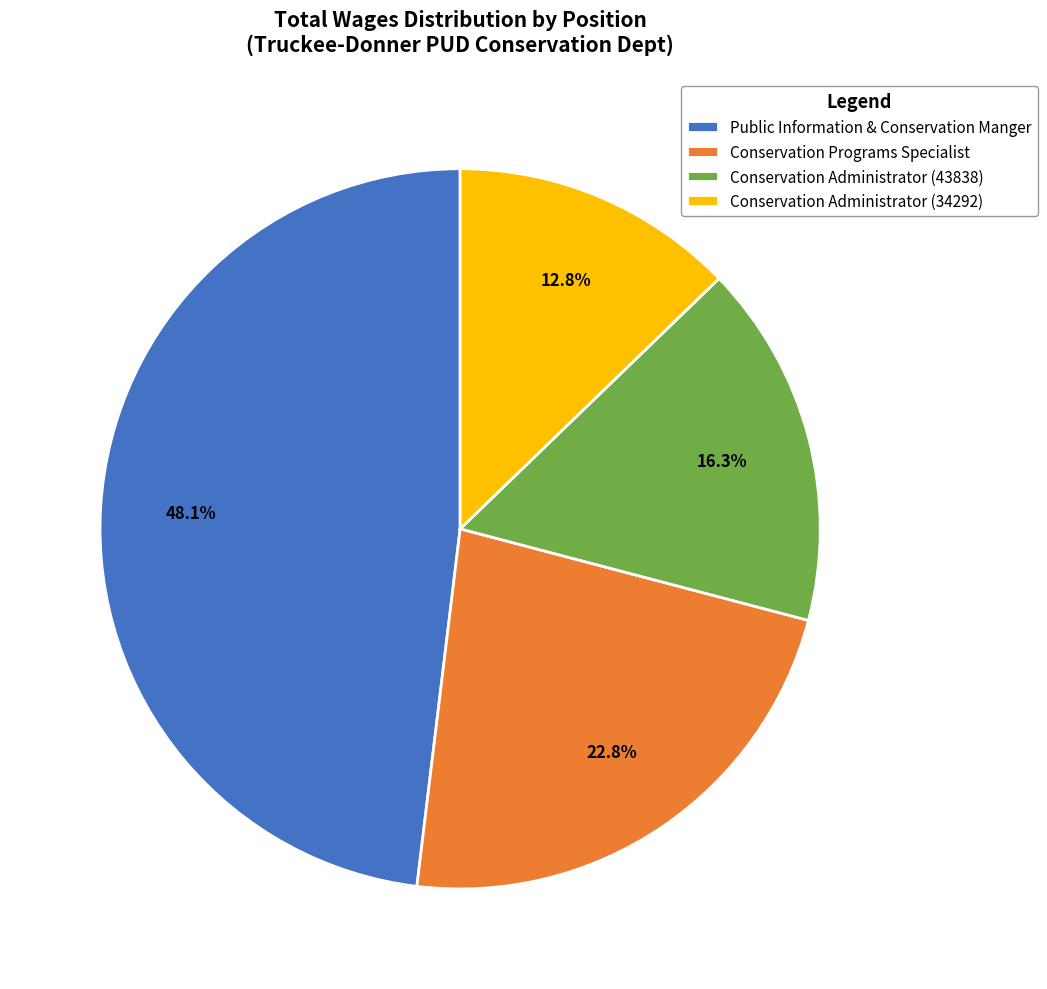

How many slices are in this pie chart?

4